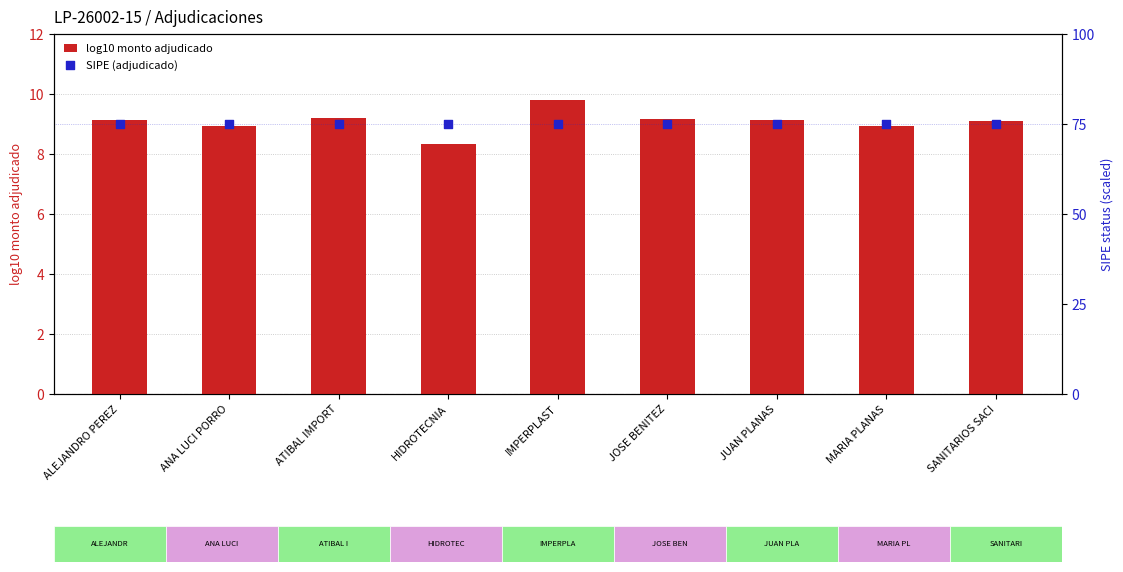

What are all the series names shown in the legend?

log10 monto adjudicado, SIPE (adjudicado)